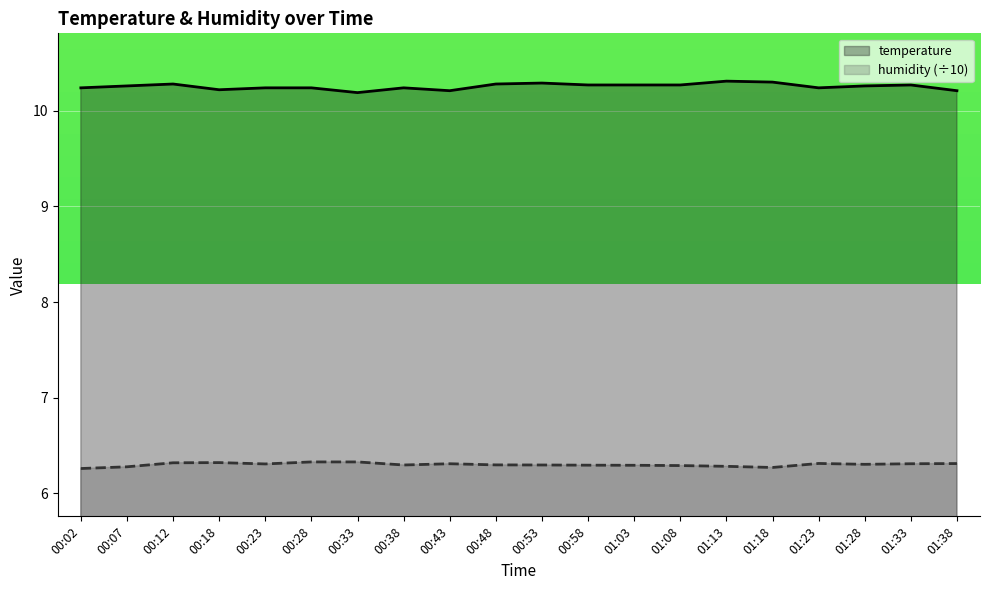

What is the highest value of the humidity series?

6.3